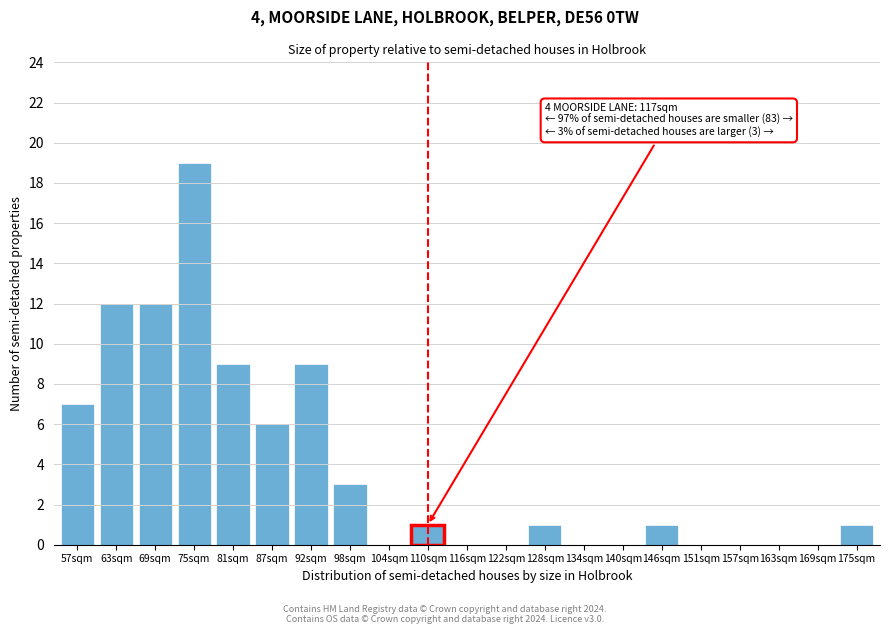

Reading left to right, transcribe all the data shown in this chart.

57sqm=7	63sqm=12	69sqm=12	75sqm=19	81sqm=9	87sqm=6	92sqm=9	98sqm=3	104sqm=0	110sqm=1	116sqm=0	122sqm=0	128sqm=1	134sqm=0	140sqm=0	146sqm=1	151sqm=0	157sqm=0	163sqm=0	169sqm=0	175sqm=1